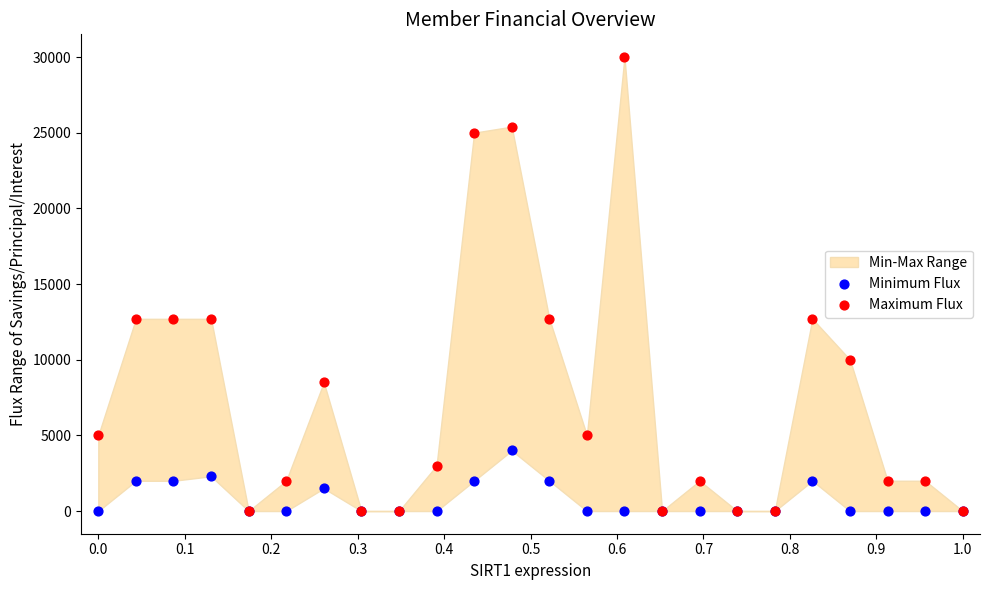

Which series has the widest spread of Y values?

Maximum Flux